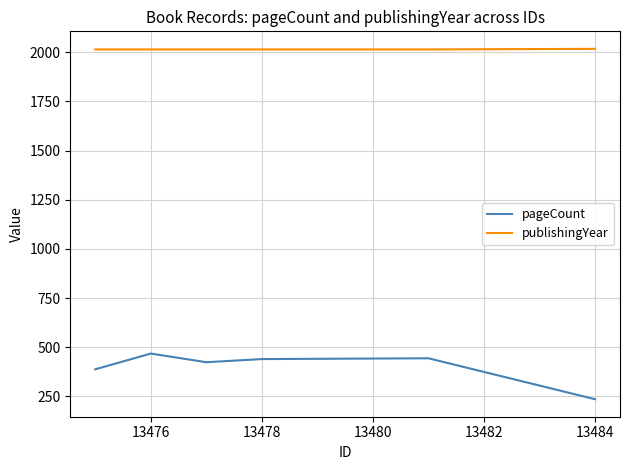

What is the highest value of the pageCount series?

468